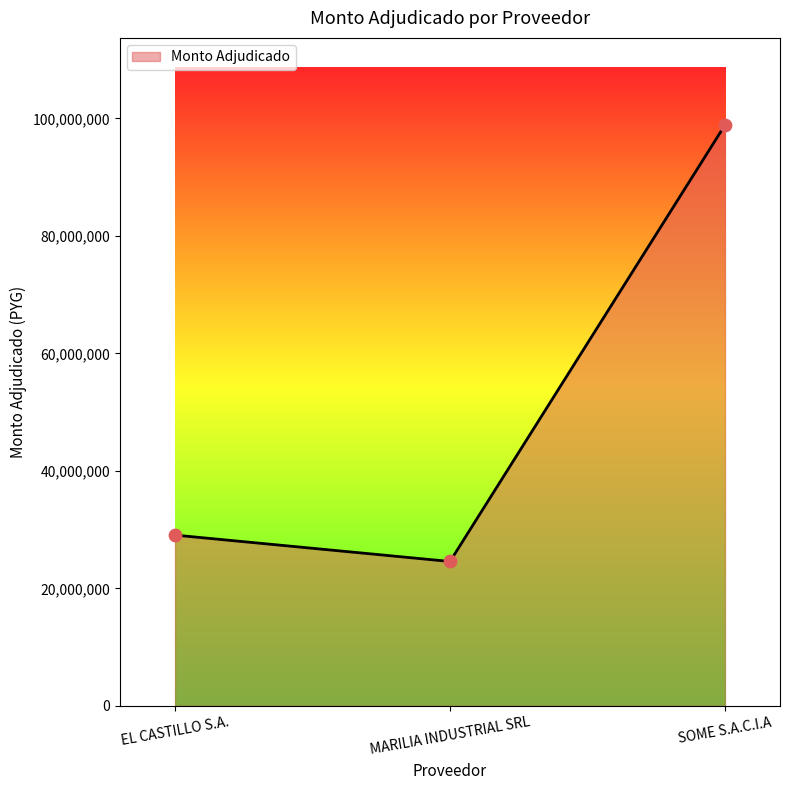

What is the ratio of the value at SOME S.A.C.I.A to the value at MARILIA INDUSTRIAL SRL?

4.0